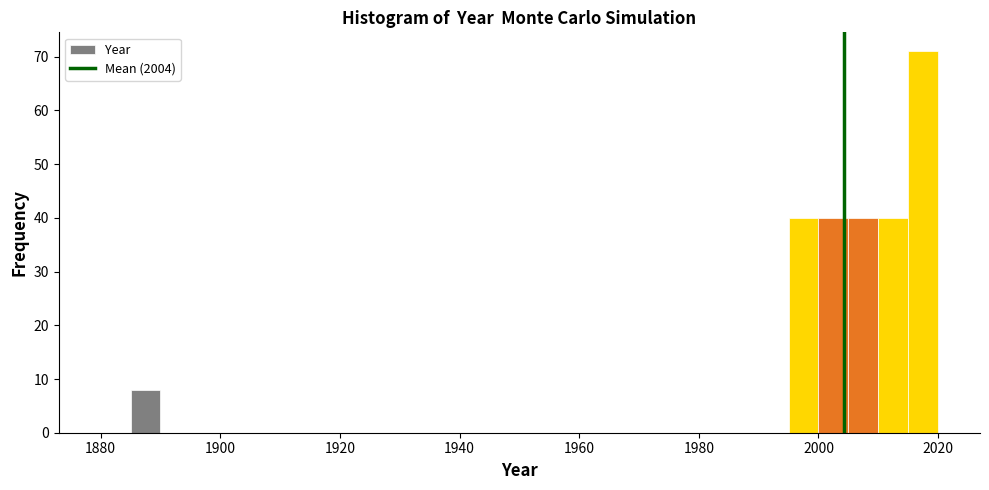

Read against the x-axis, roughly where is the centre of the tallest bar?

2018